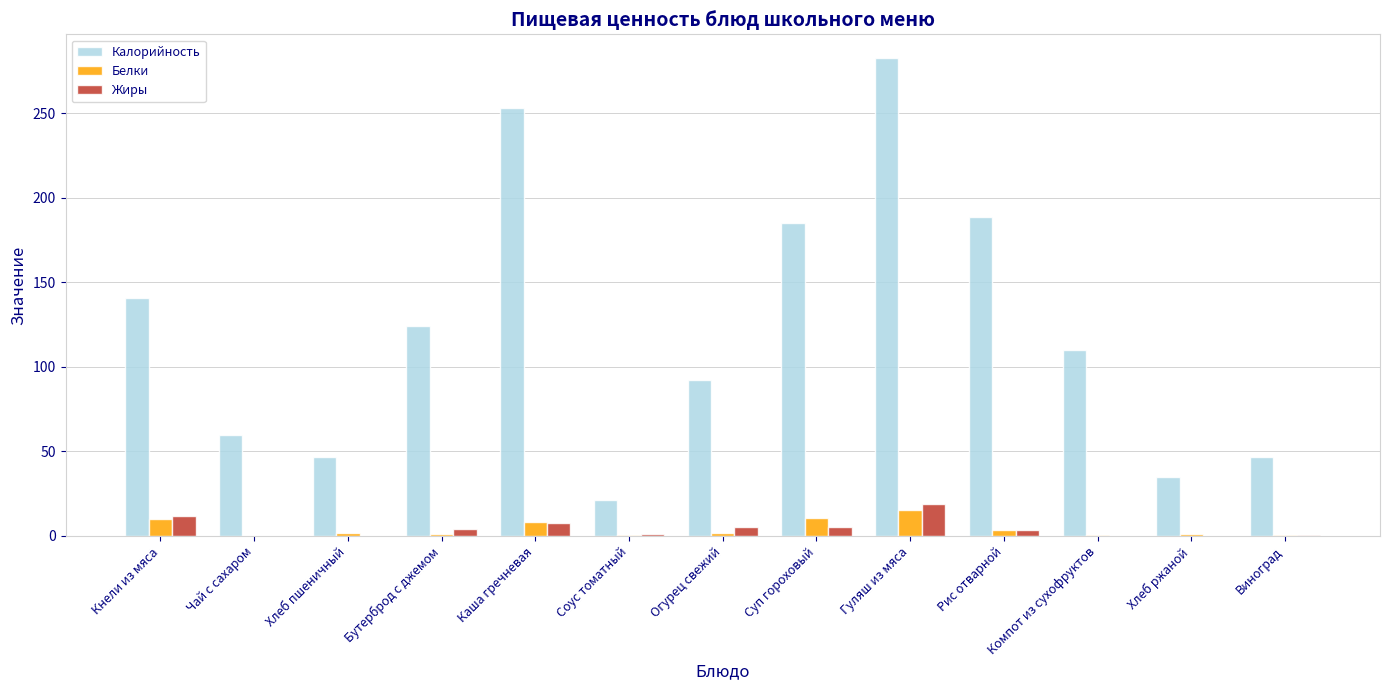

Is it true that Калорийность equals 26.2 at Виноград?

False